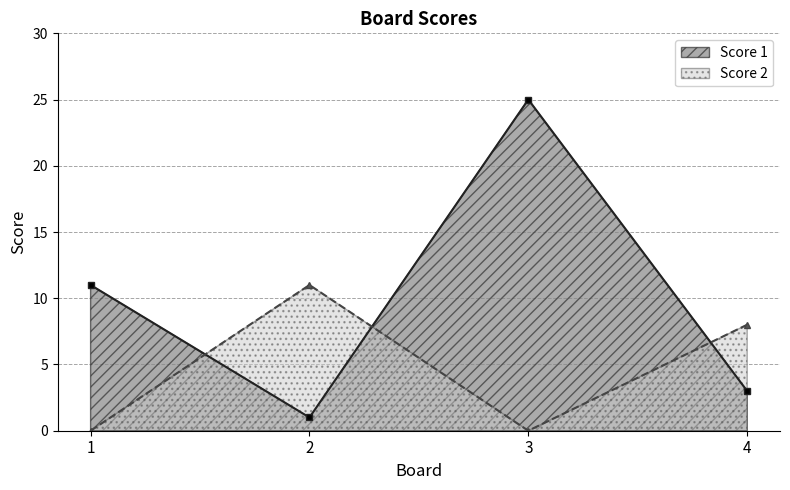

Does the chart display data point markers on the line(s)?

Yes